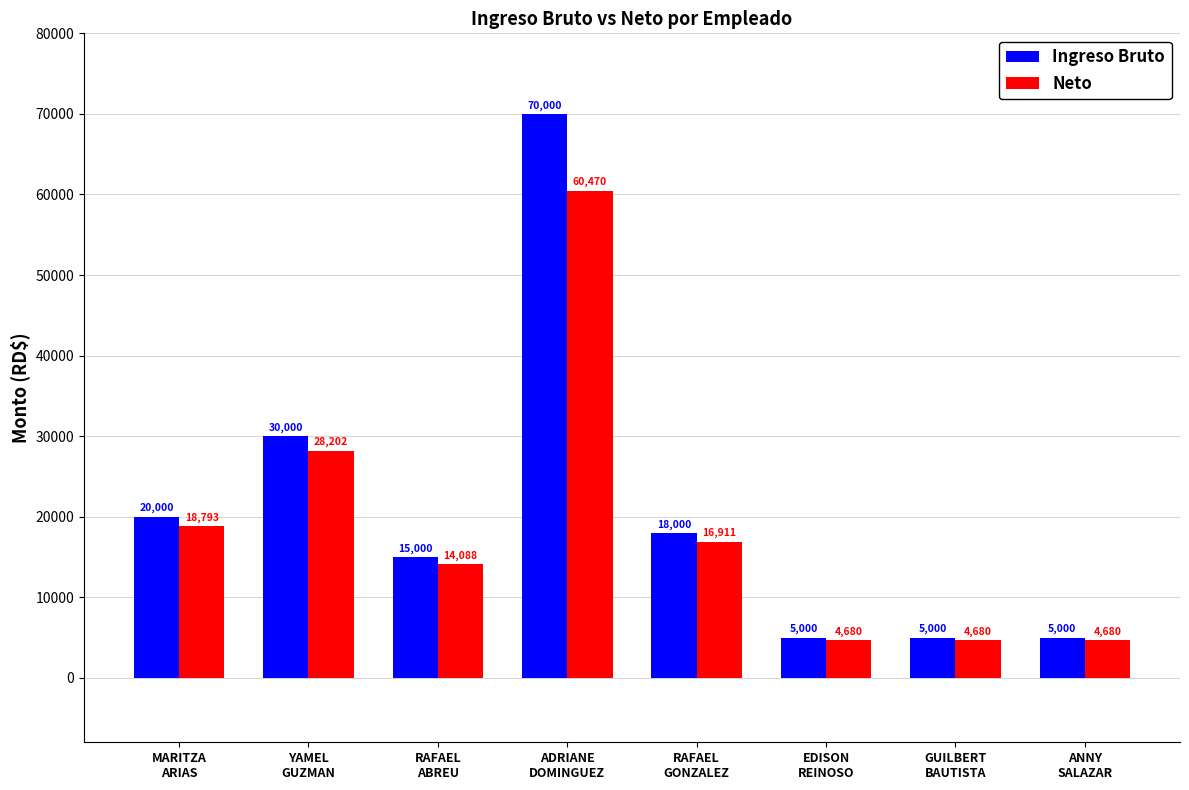

What position from the right is RAFAEL
ABREU?

6